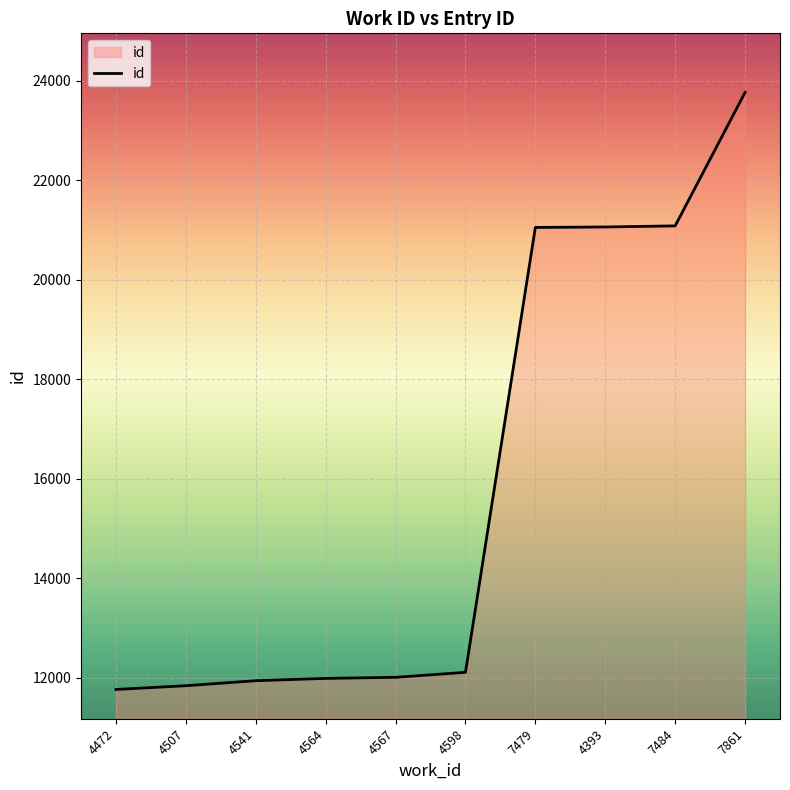

Approximately how many times larger is the value at 4472 compared to 4564?

1.0